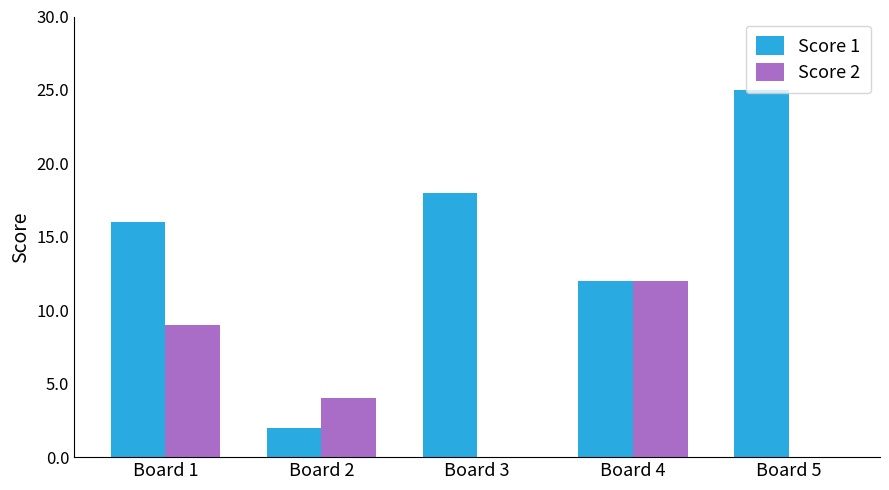

Which series has the largest total across all categories?

Score 1